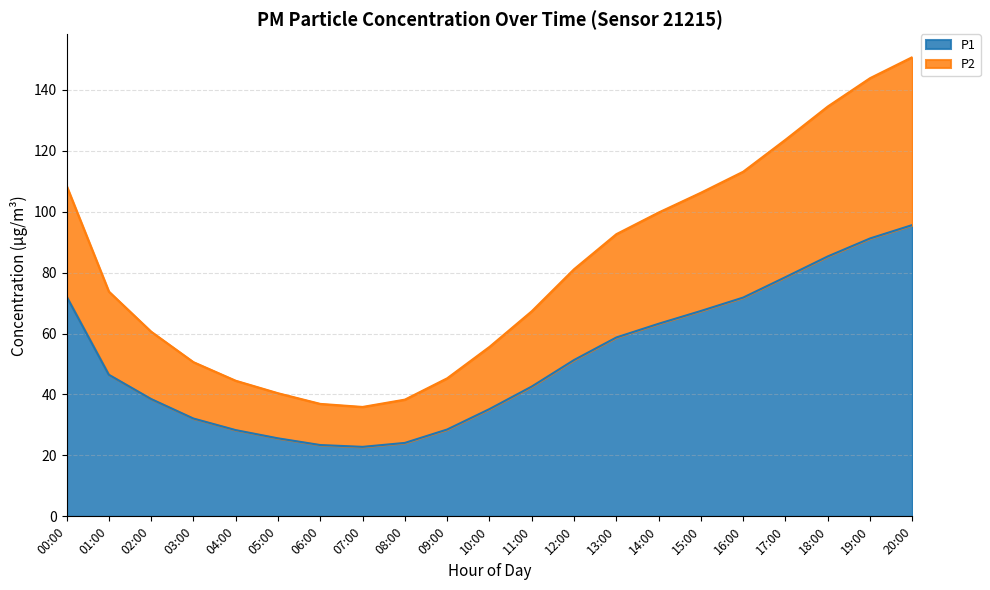

What are all the series names shown in the legend?

P1, P2